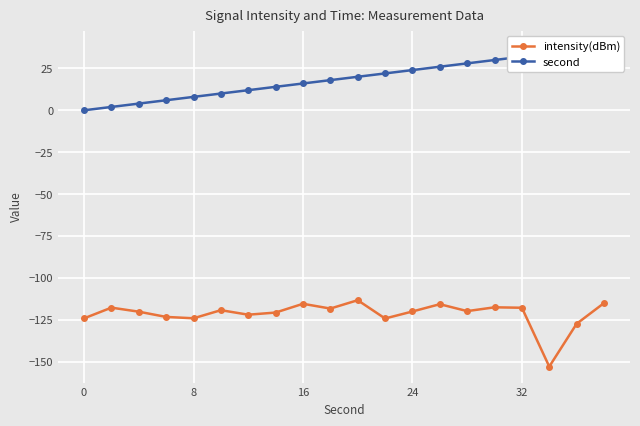

The value of intensity(dBm) at 16 is -115.4. True or false?

True